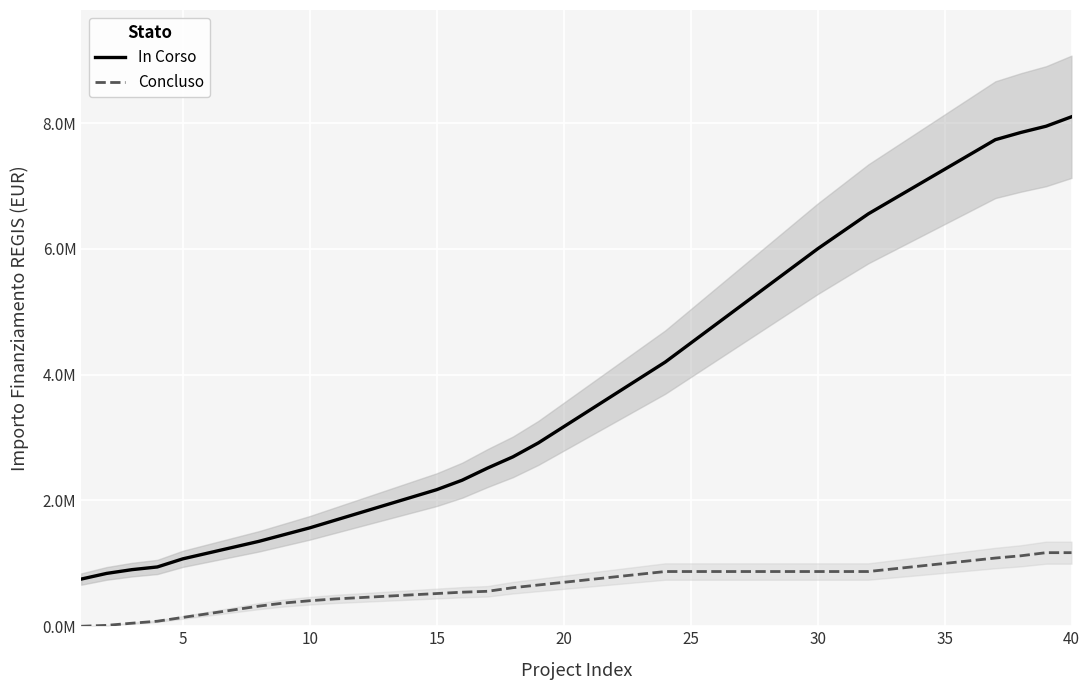

What are all the series names shown in the legend?

In Corso, Concluso